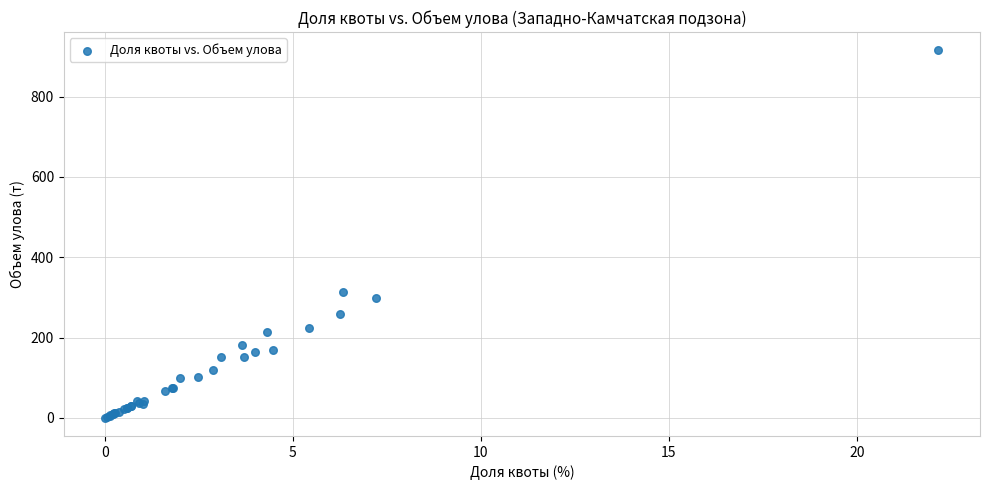

What Y value in the scatter plot is closest to 457?

313.1